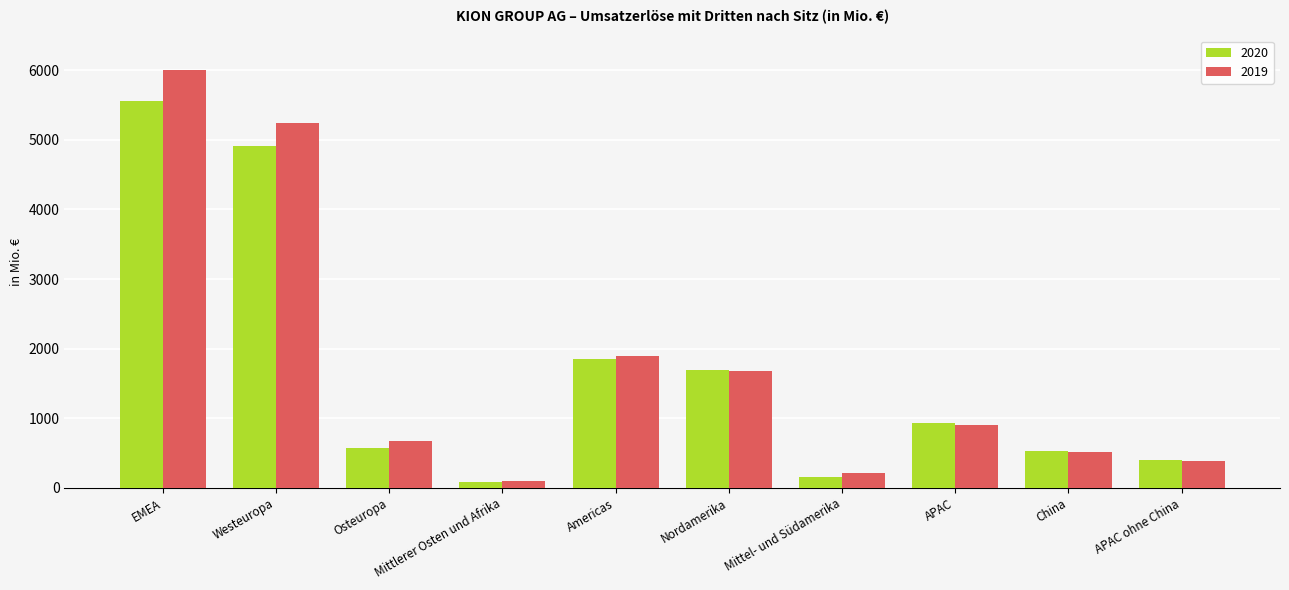

What is the difference between the 2019 values at EMEA and Nordamerika?

4326.2